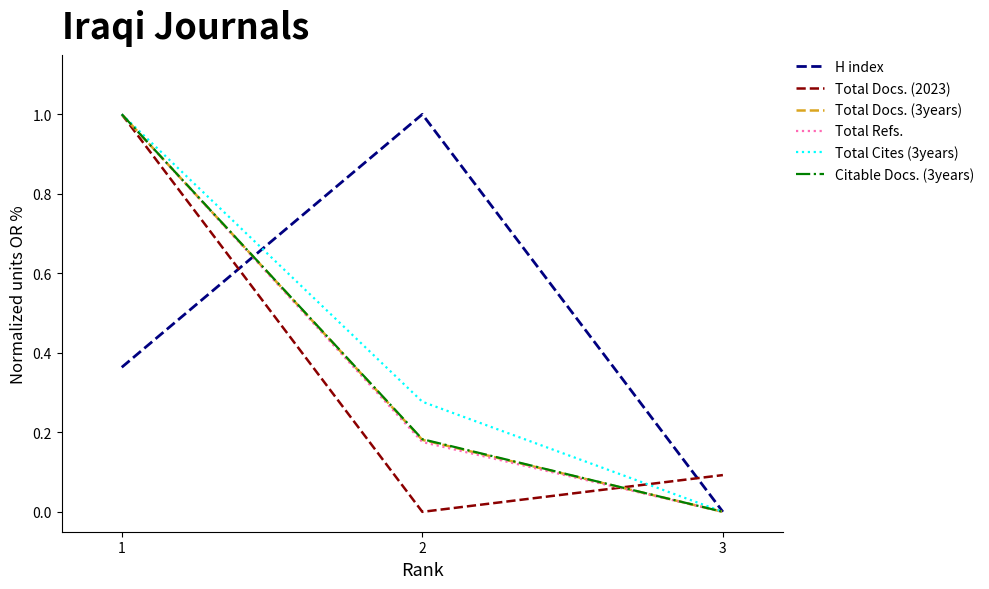

Rank the categories by Citable Docs. (3years) value from highest to lowest.

1, 2, 3